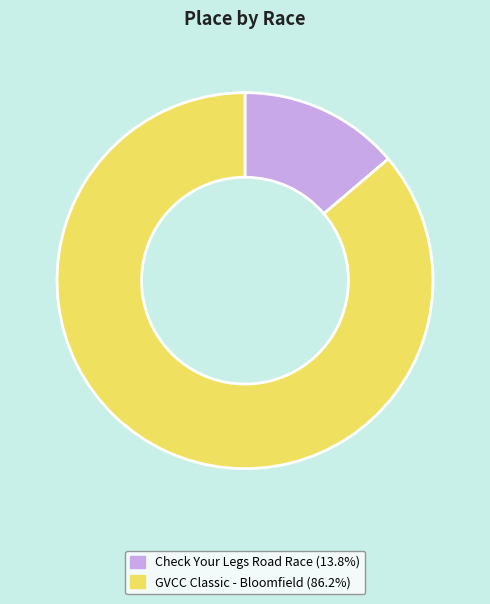

Combined, do GVCC Classic - Bloomfield and Check Your Legs Road Race account for over 50%?

Yes